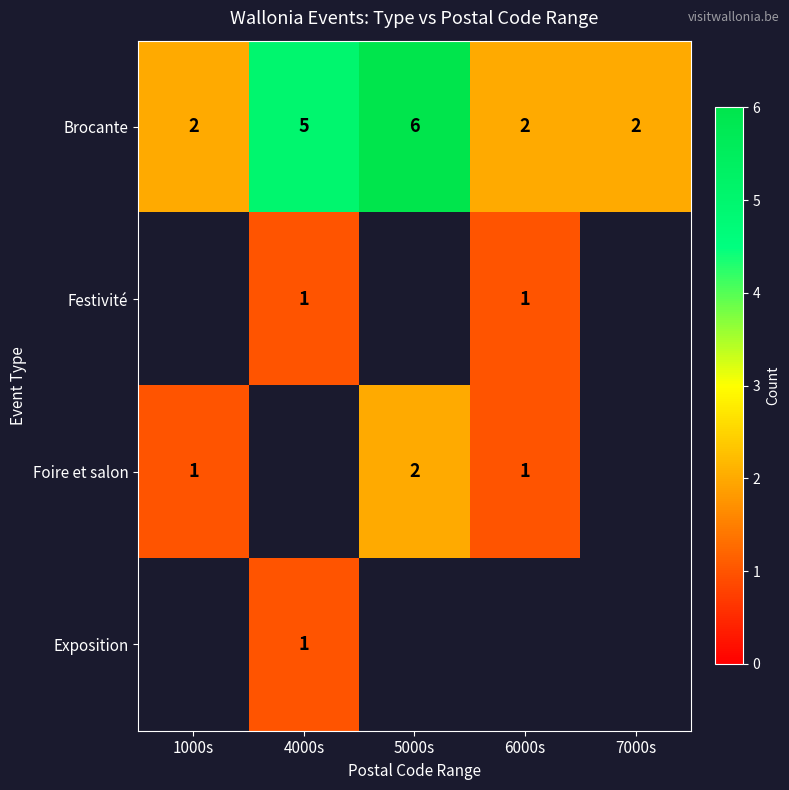

How many data points does each series have?

5